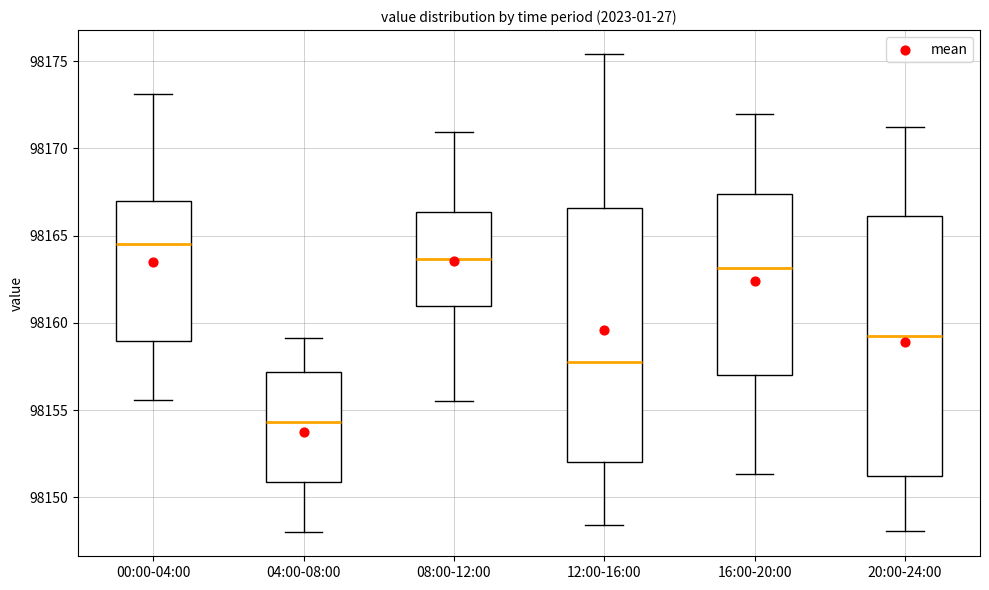

Which box's median line is the highest?

00:00-04:00